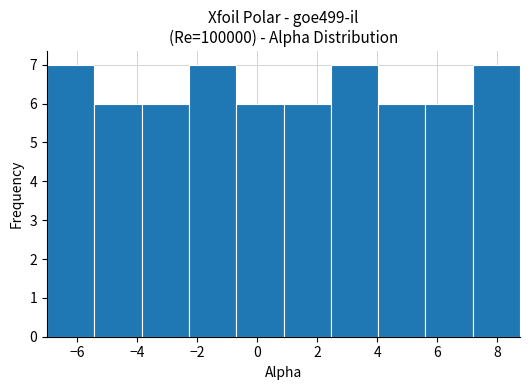

Reading left to right, list every bar in this chart as the range it spans on the x-axis followed by its height. Neither the bar edges nor the heights are printed on the chart, so give them approximately, as read against the axes.

-7.0 to -5.4: 7
-5.4 to -3.8: 6
-3.8 to -2.2: 6
-2.2 to -0.6: 7
-0.6 to 0.8: 6
0.8 to 2.4: 6
2.4 to 4.0: 7
4.0 to 5.6: 6
5.6 to 7.2: 6
7.2 to 8.8: 7